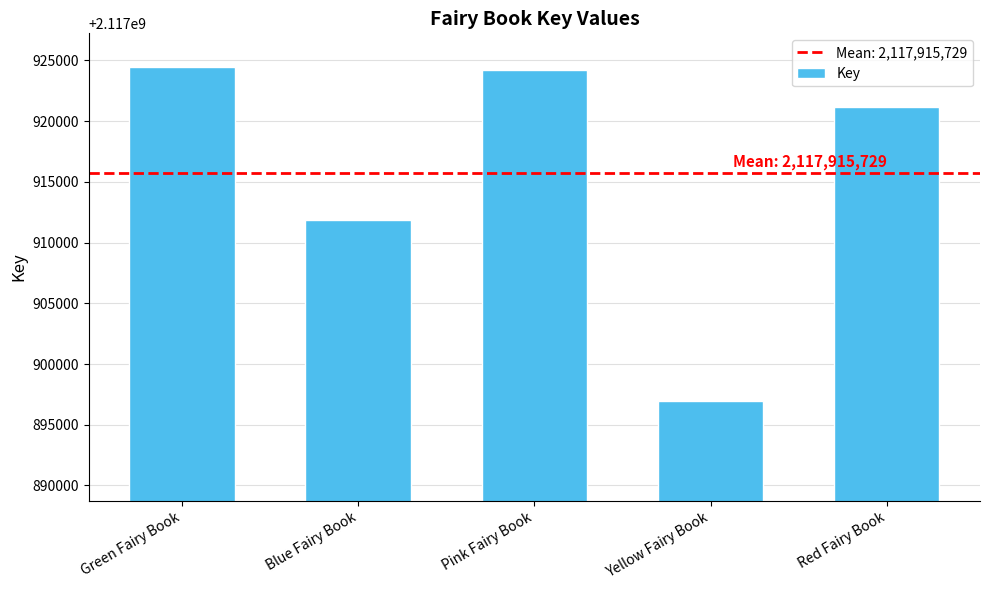

Which category has the lowest value across all series?

Yellow Fairy Book